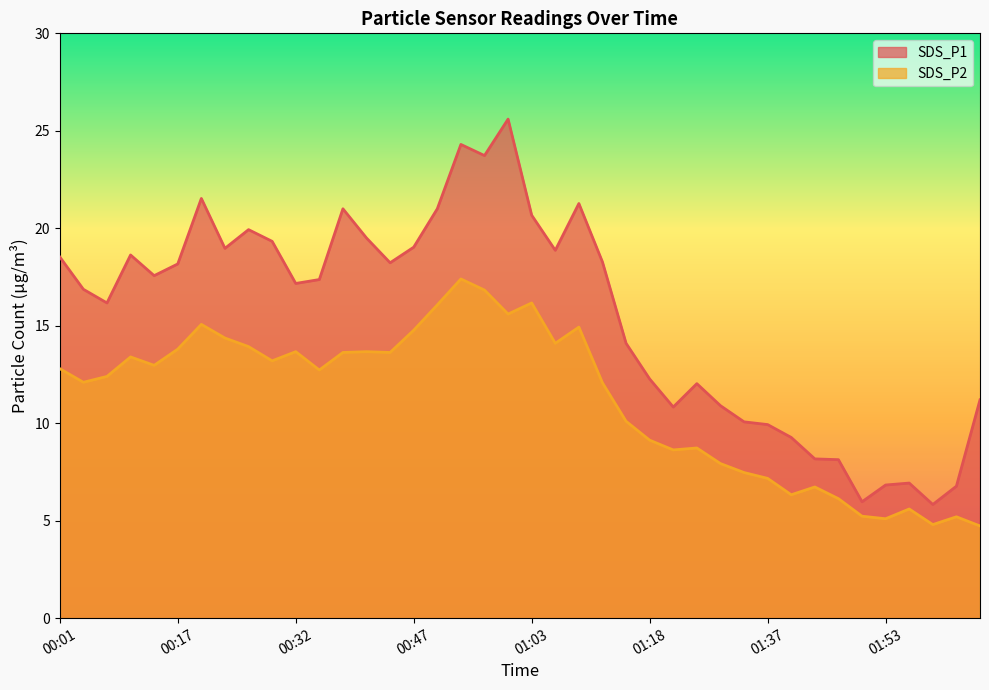

List the series in order of their peak value, lowest first.

SDS_P2, SDS_P1